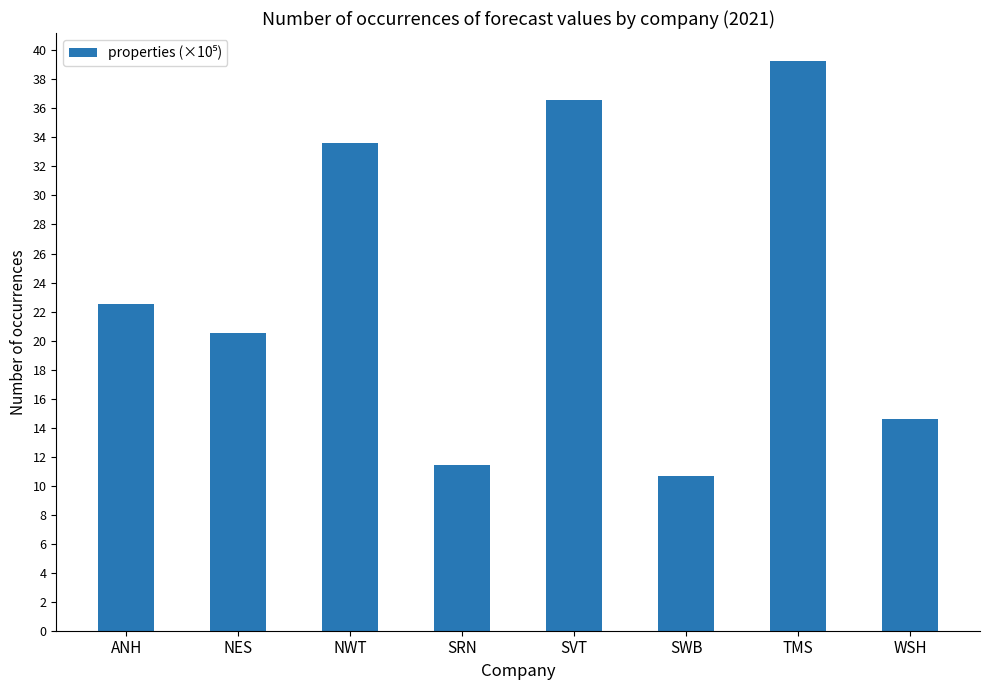

How many series are shown in this chart?

1